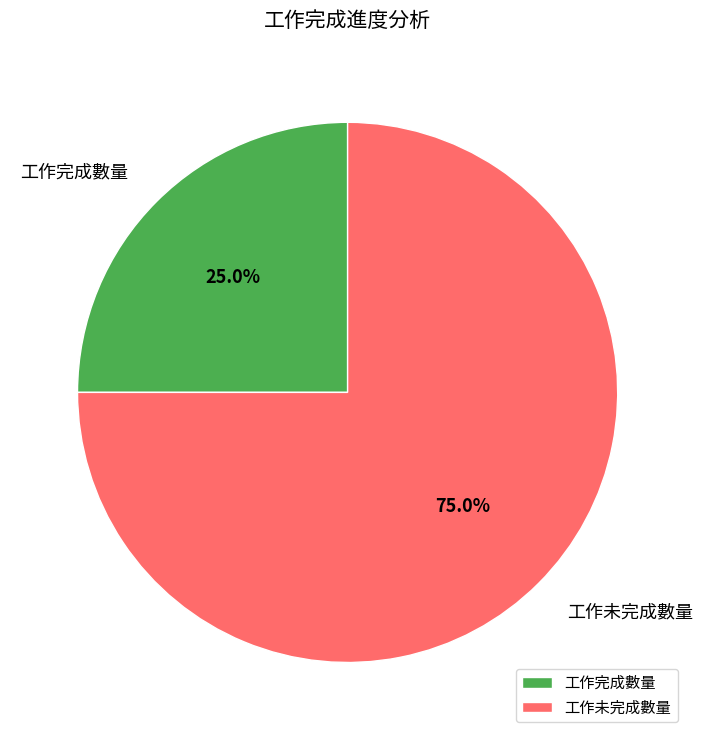

Which slice represents more than half of the pie?

工作未完成數量